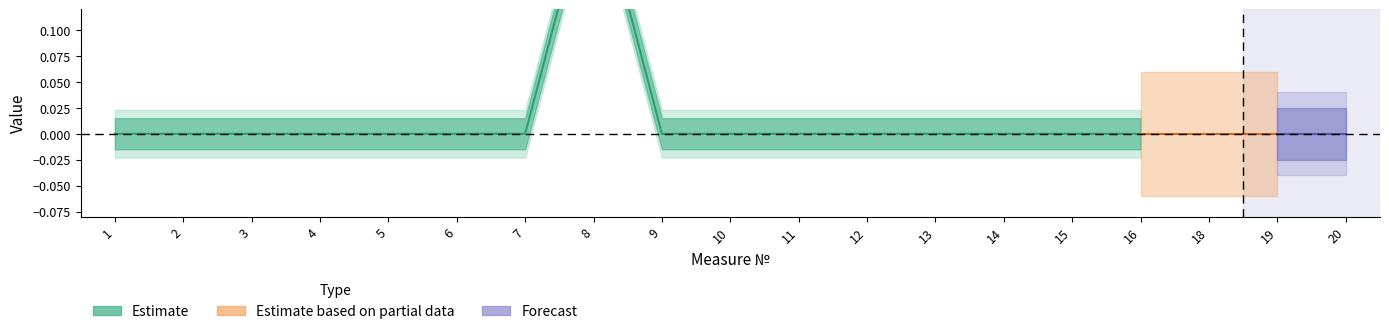

Which label corresponds to the smallest value in the chart?

1